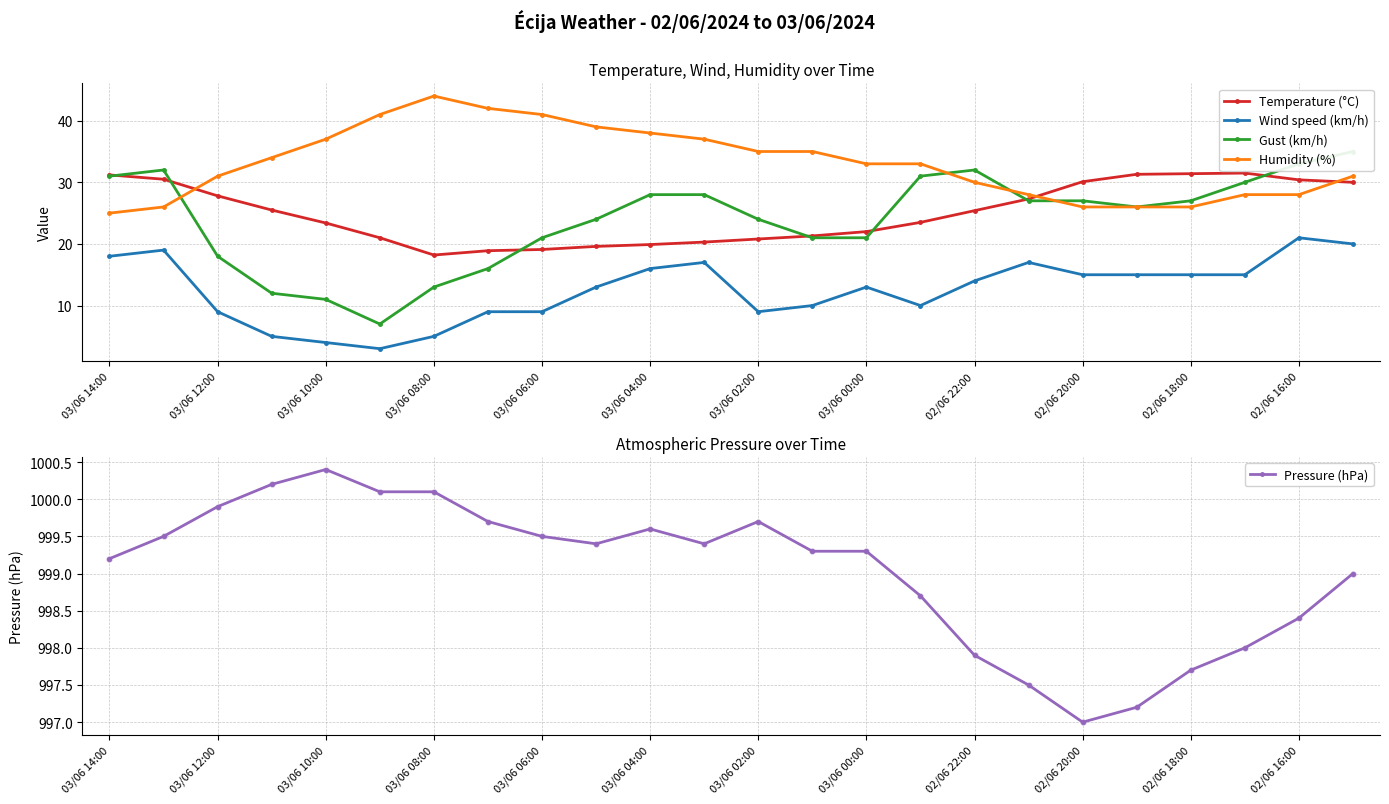

What are all the series names shown in the legend?

Temperature (°C), Wind speed (km/h), Gust (km/h), Humidity (%), Pressure (hPa)